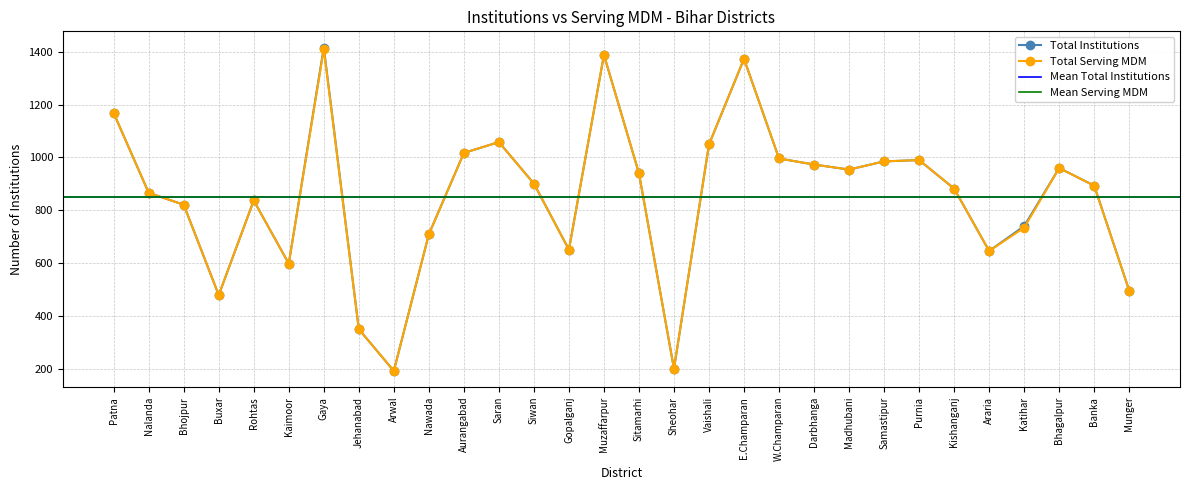

True or false: Total Serving MDM has more than 2 points higher than both neighbors.

True